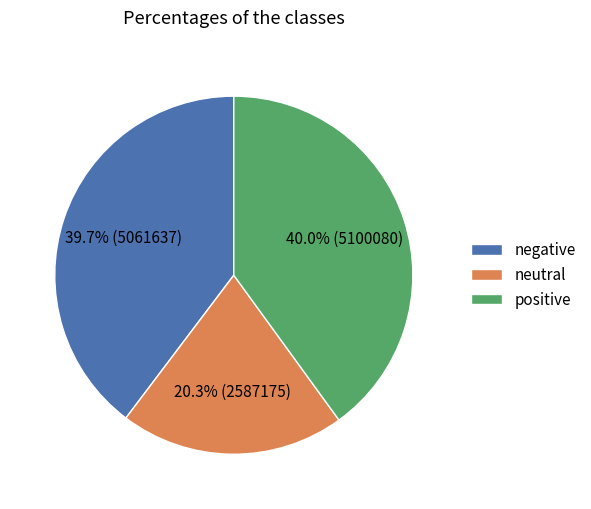

To the nearest percent, what is the difference between the largest and smallest slice percentages?

20%